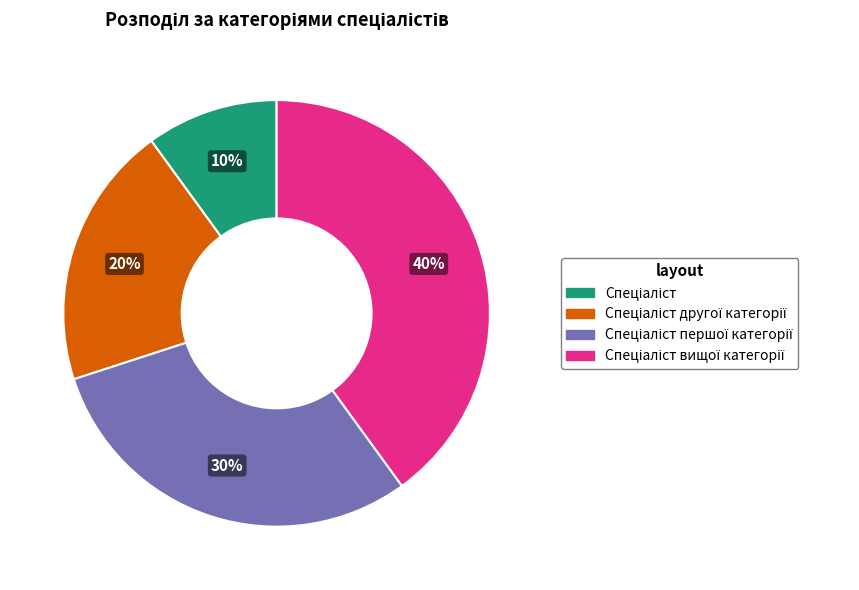

Is there any slice that represents more than half of the pie?

No